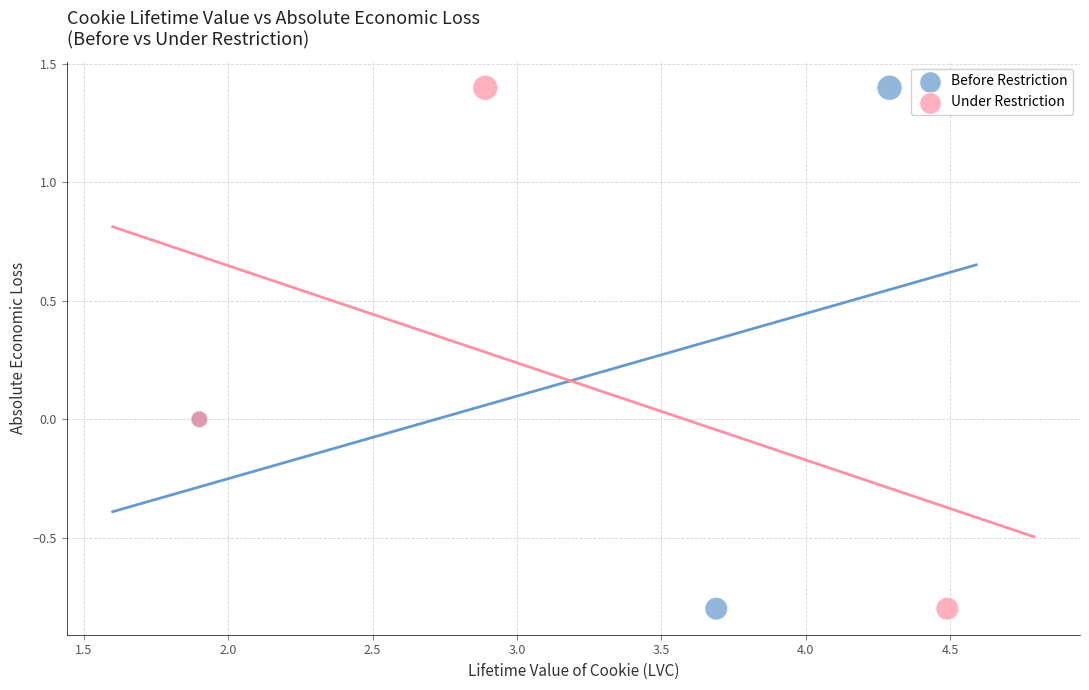

What are all the series names shown in the legend?

Before Restriction, Under Restriction